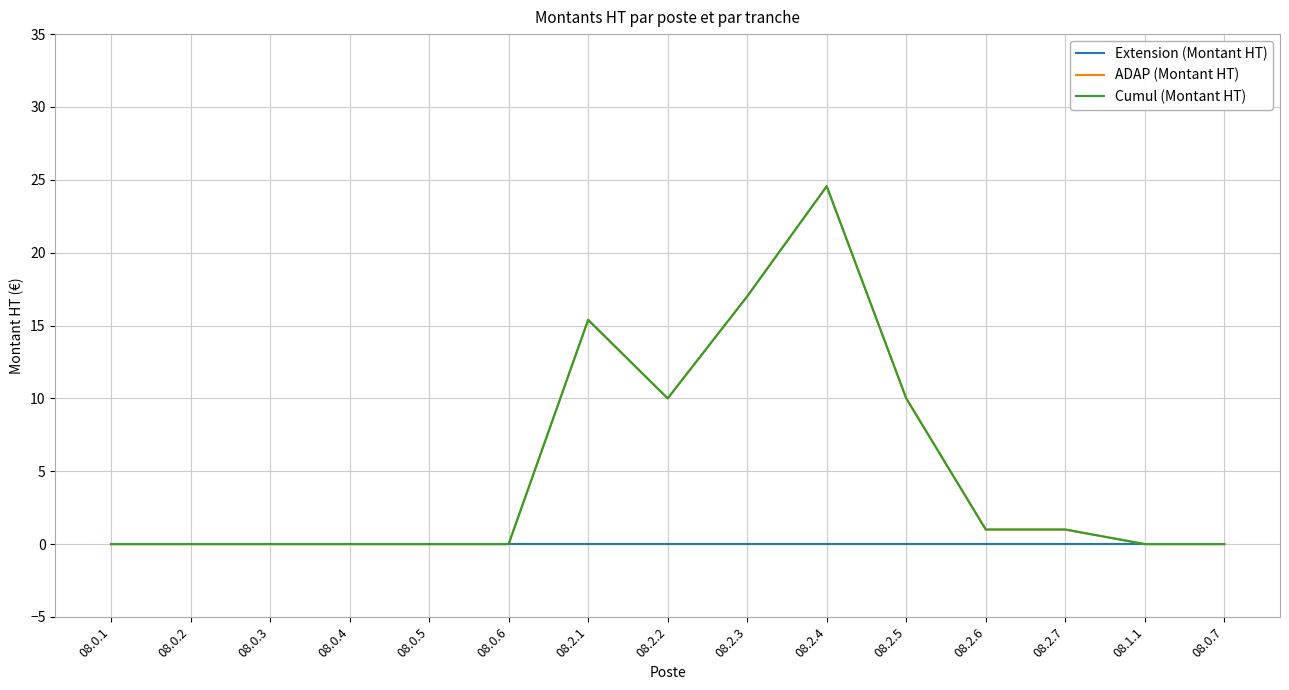

Does the chart have visible grid lines?

Yes